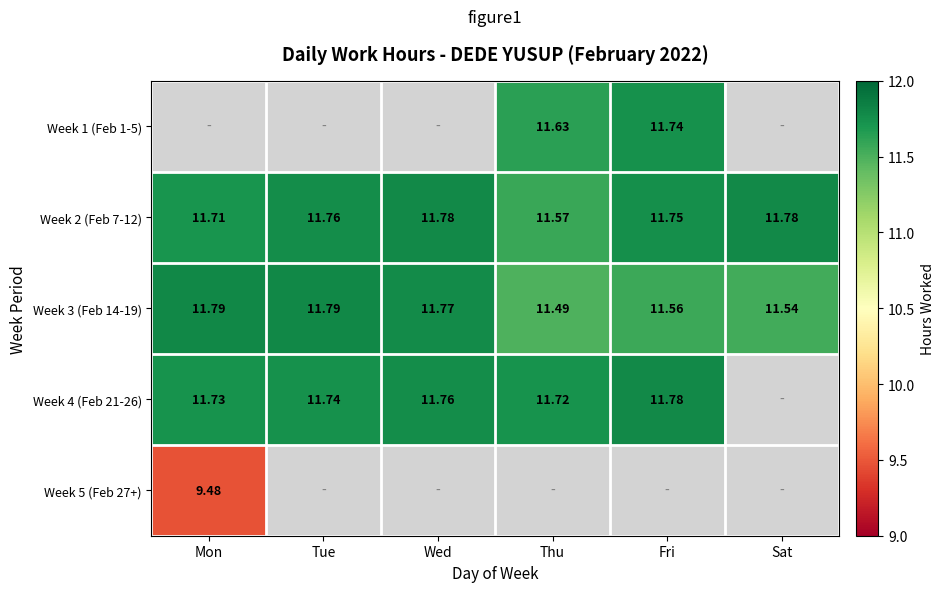

Where is Week 2 (Feb 7-12) nearest to the value 11?

Thu